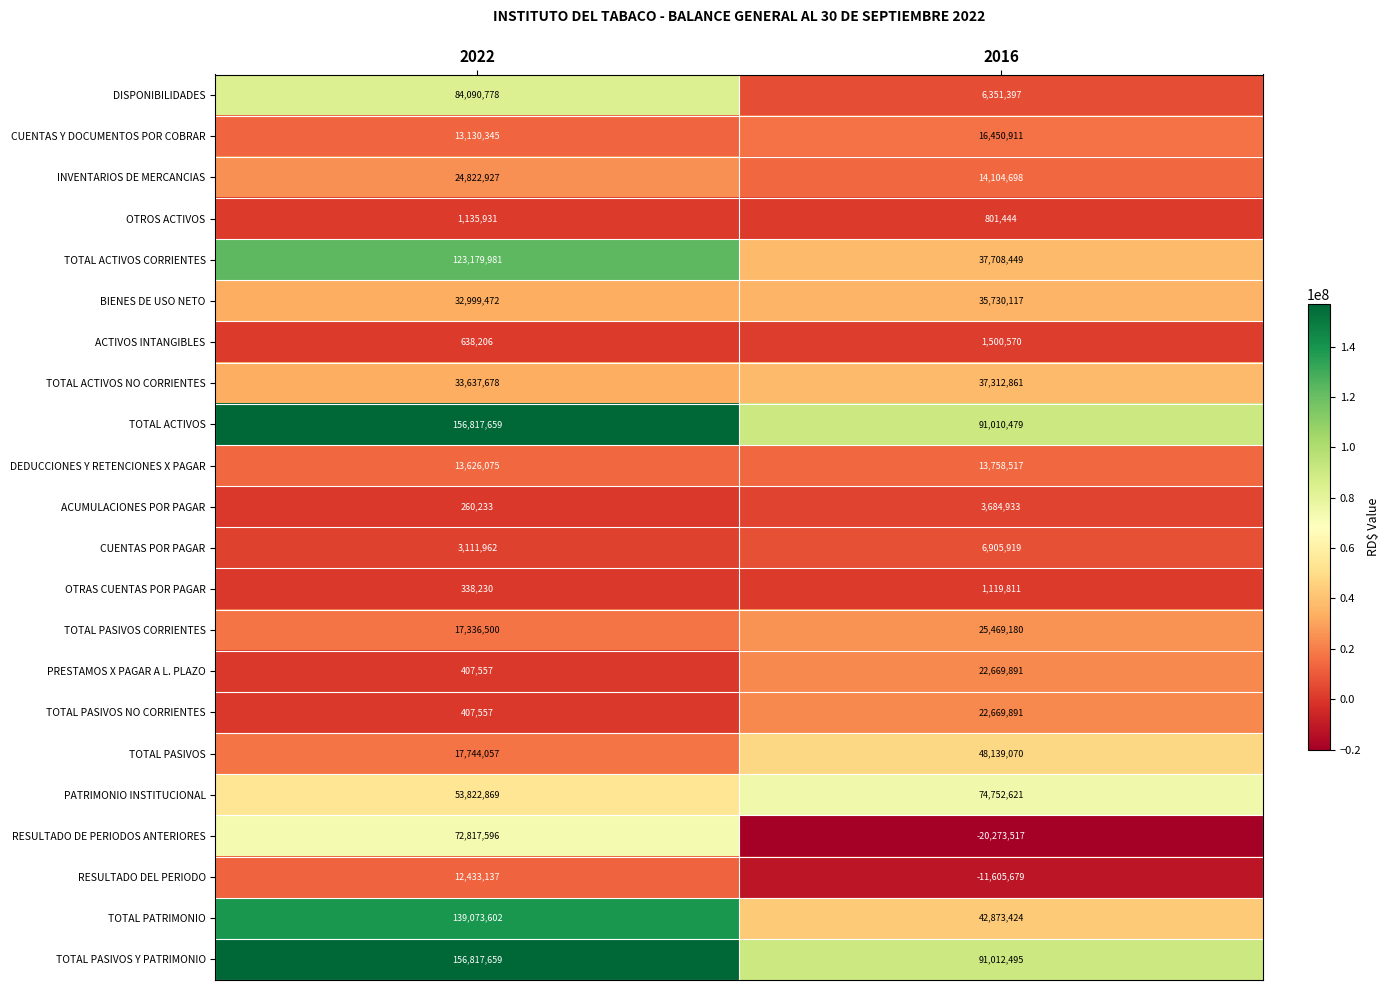

True or false: INVENTARIOS DE MERCANCIAS has a value of 39277609 at 2022.

False